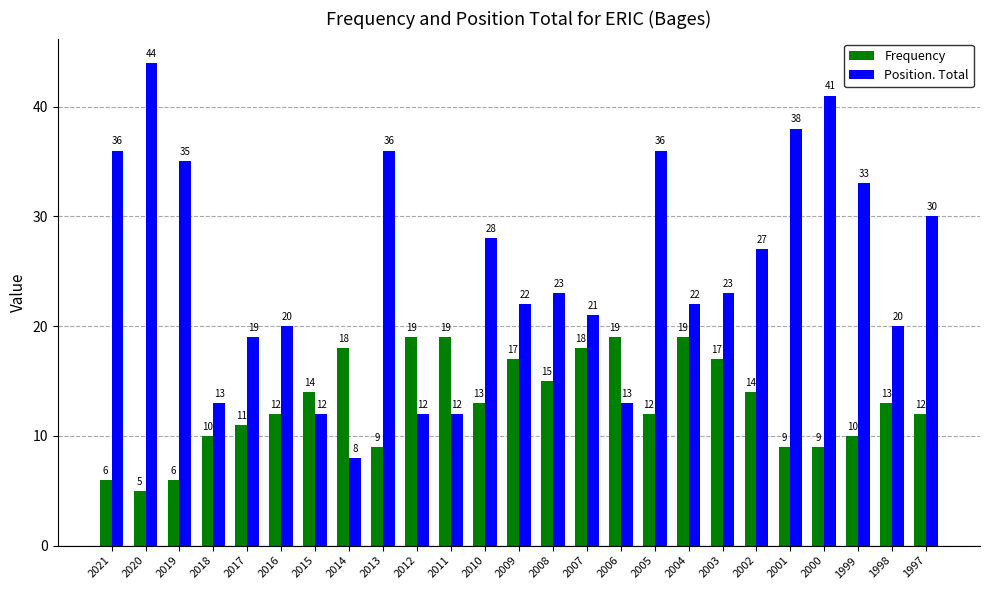

What are all the series names shown in the legend?

Frequency, Position. Total